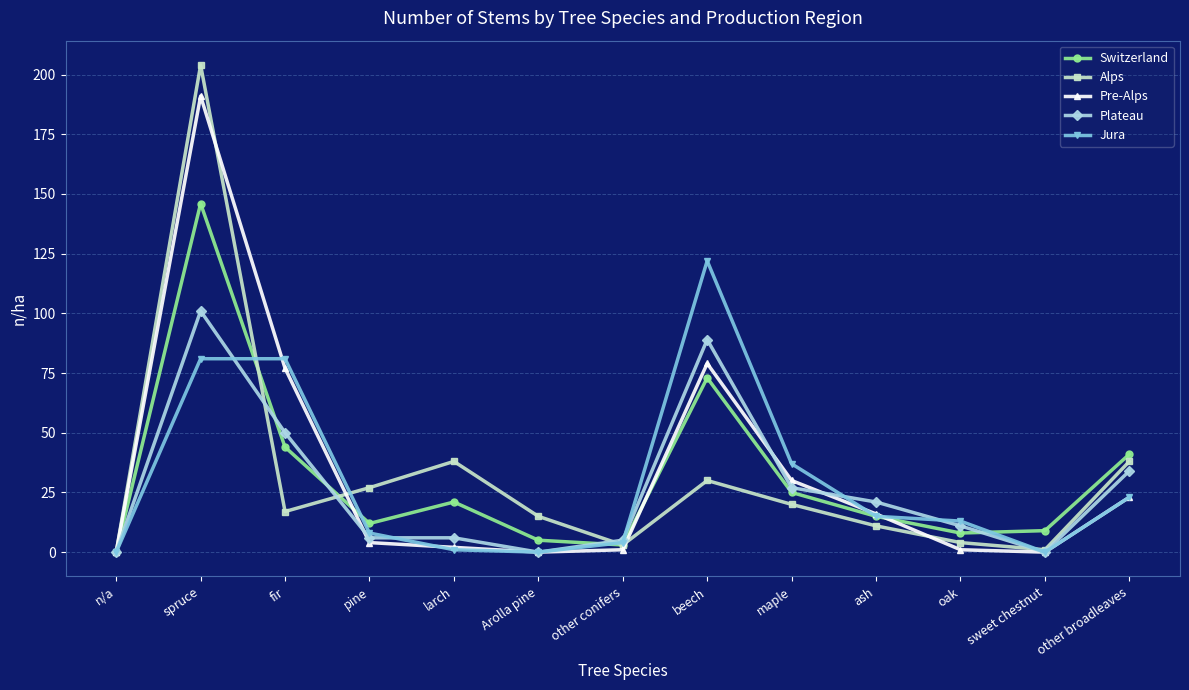

At which category is the sum across all series the highest?

spruce